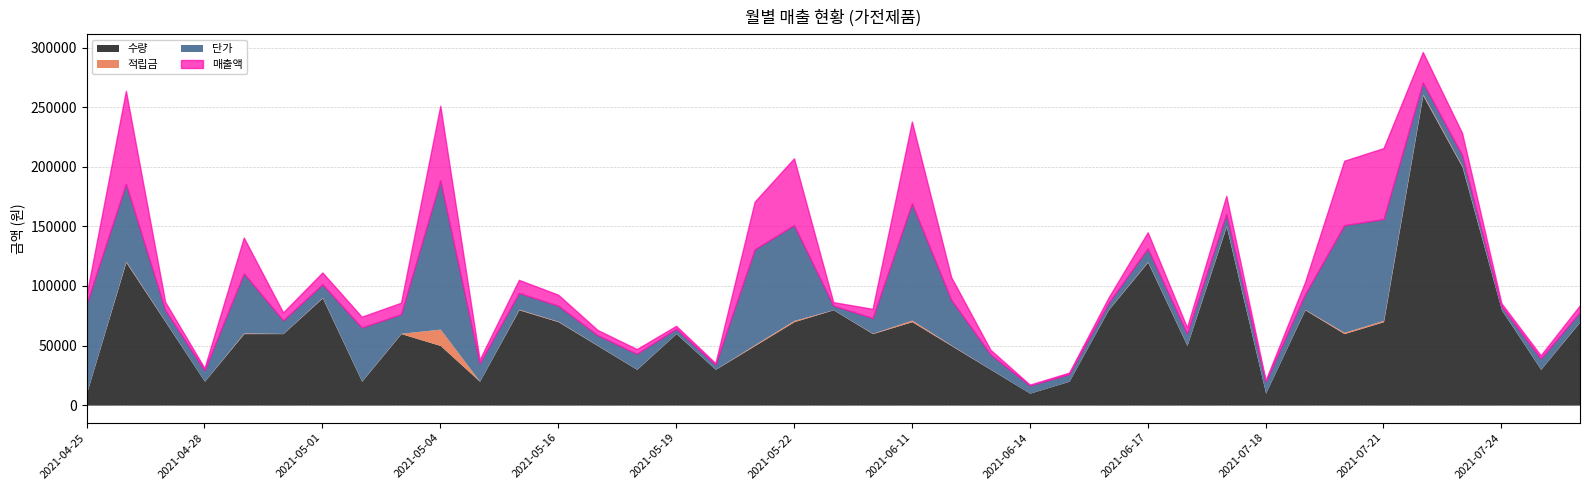

What is the maximum value for 수량?

260000.0